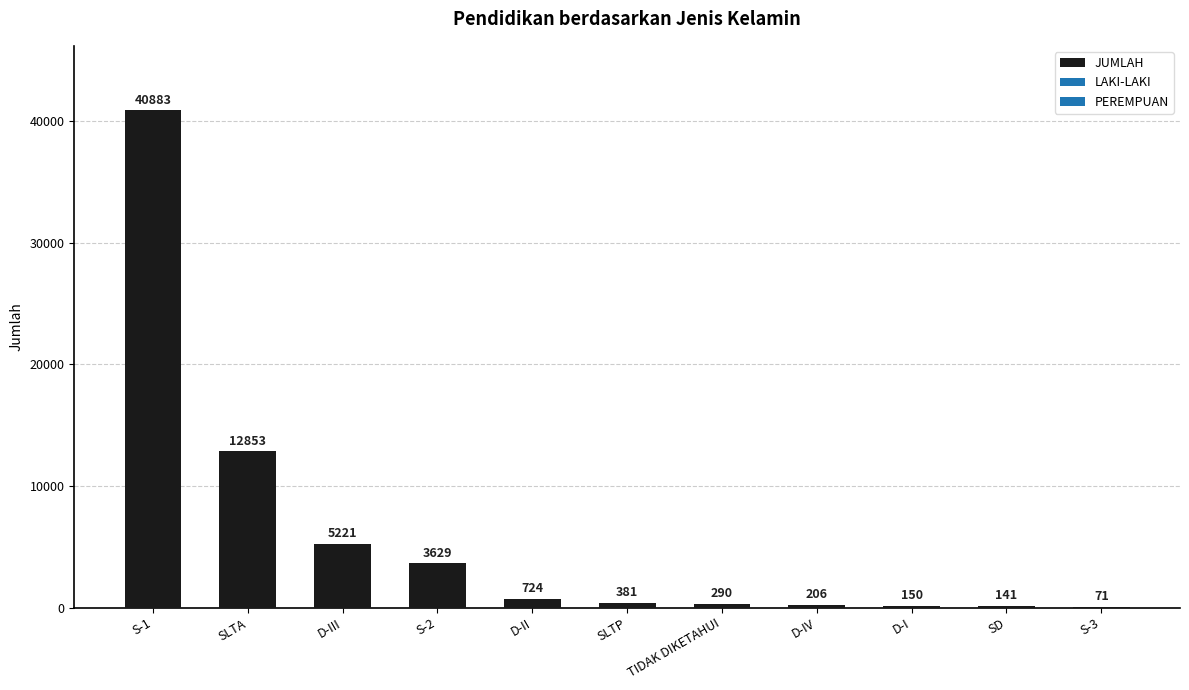

What is the approximate value at S-1?

40883